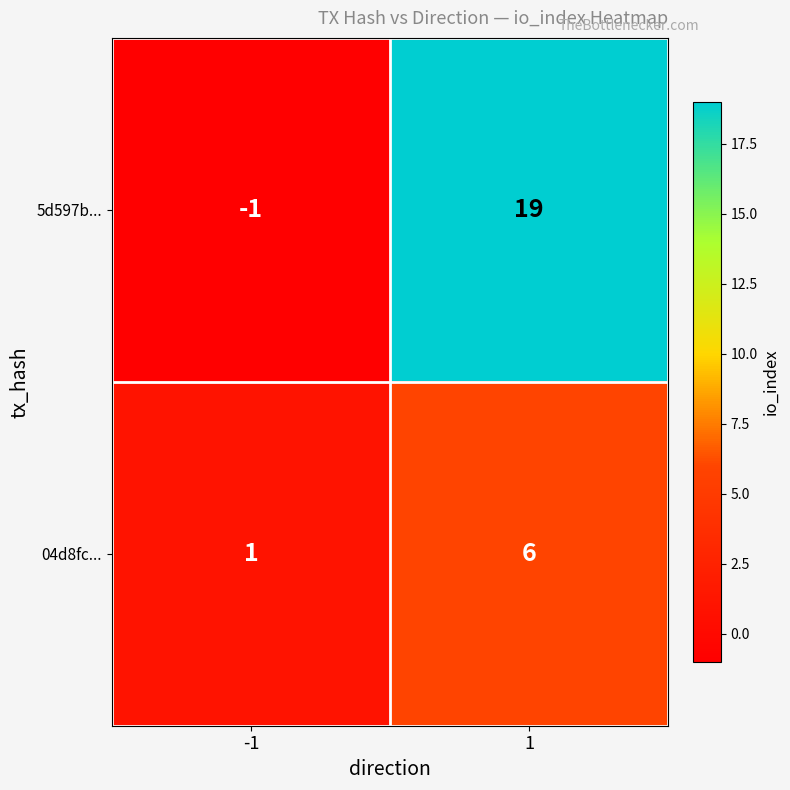

At which category is the sum across all series the highest?

1